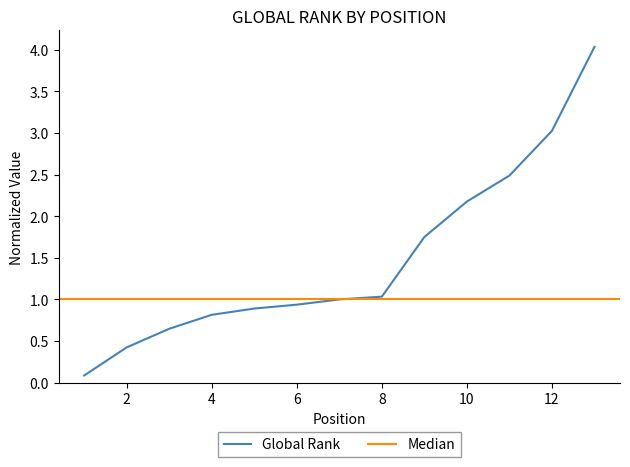

What is the minimum value shown in the chart?

0.1